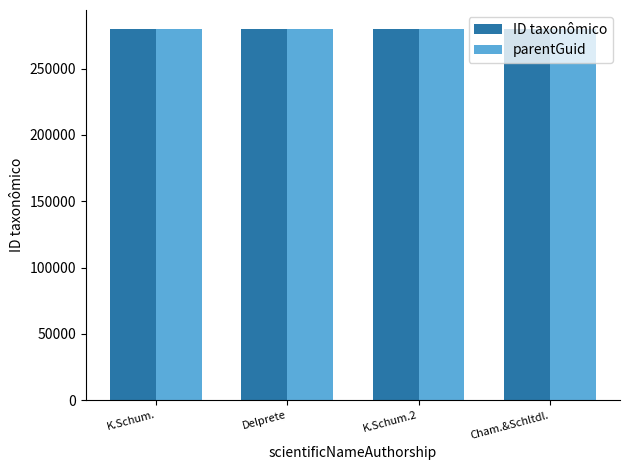

What is the sum of all ID taxonômico values?

1120547